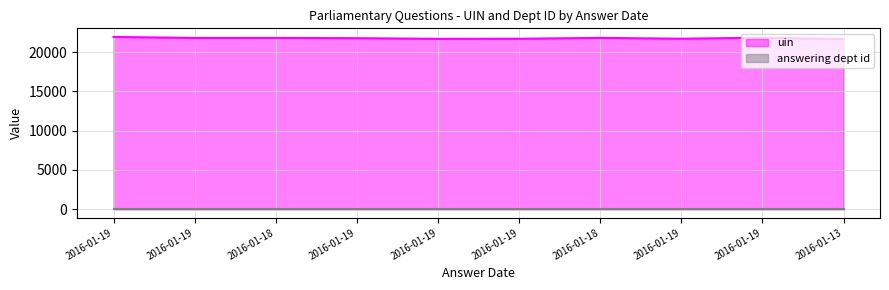

Reading left to right, what are all the values shown in this chart?

21954	21826	21827	21797	21710	21725	21835	21729	21858	21682